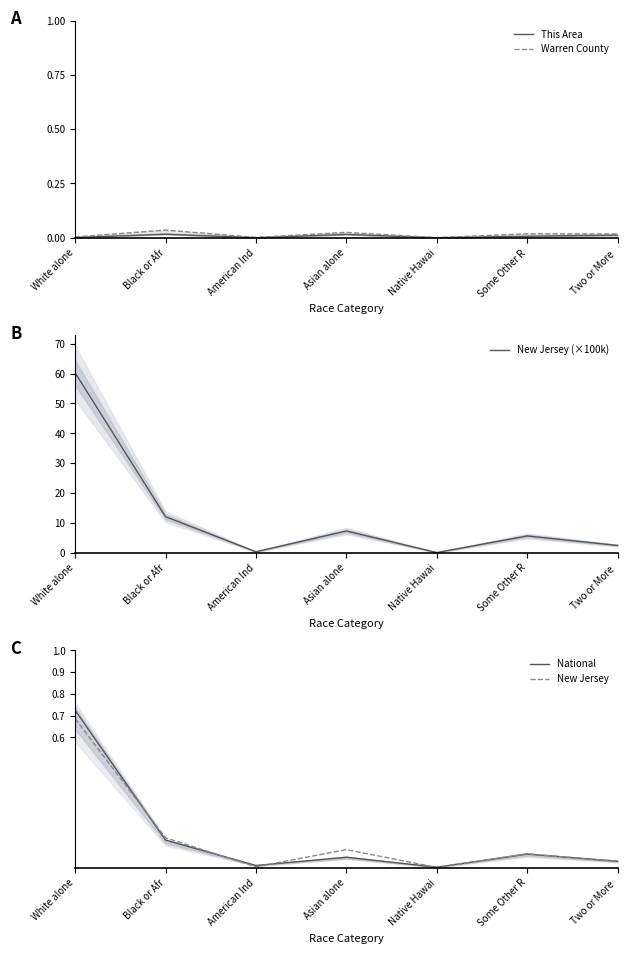

Which series has the largest total across all categories?

New Jersey (×100k)